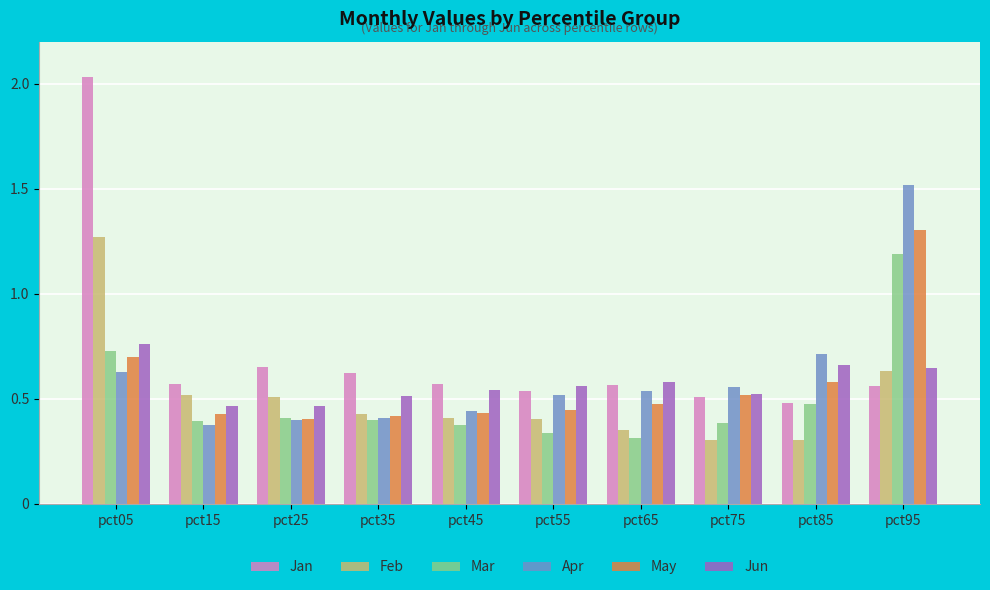

The value of Feb at pct25 is 0.3. True or false?

False